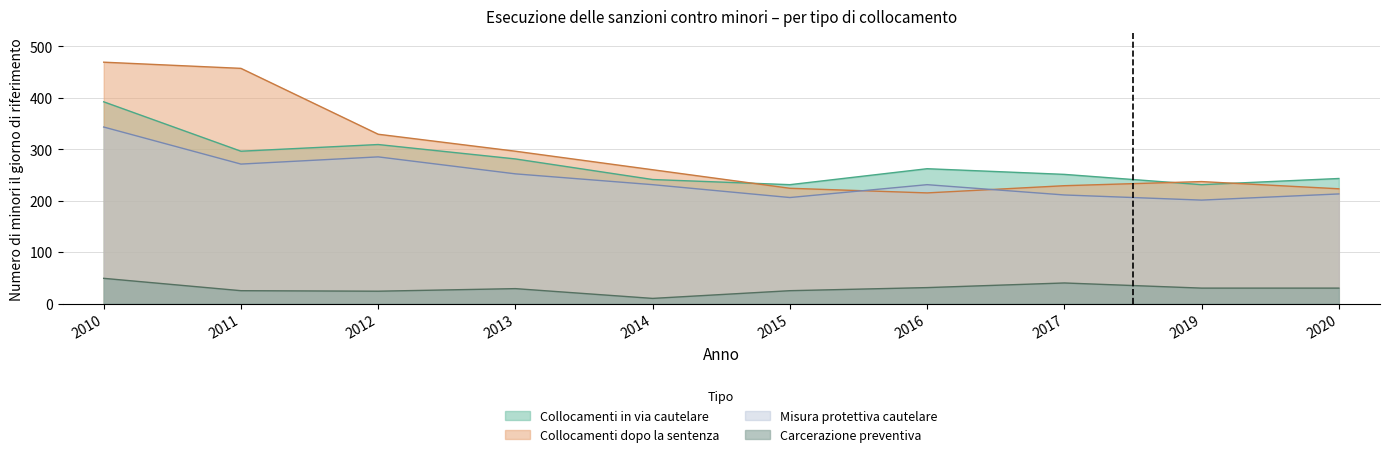

Is the value of Carcerazione preventiva at 2014 greater than the value of Collocamenti dopo la sentenza at 2010?

No